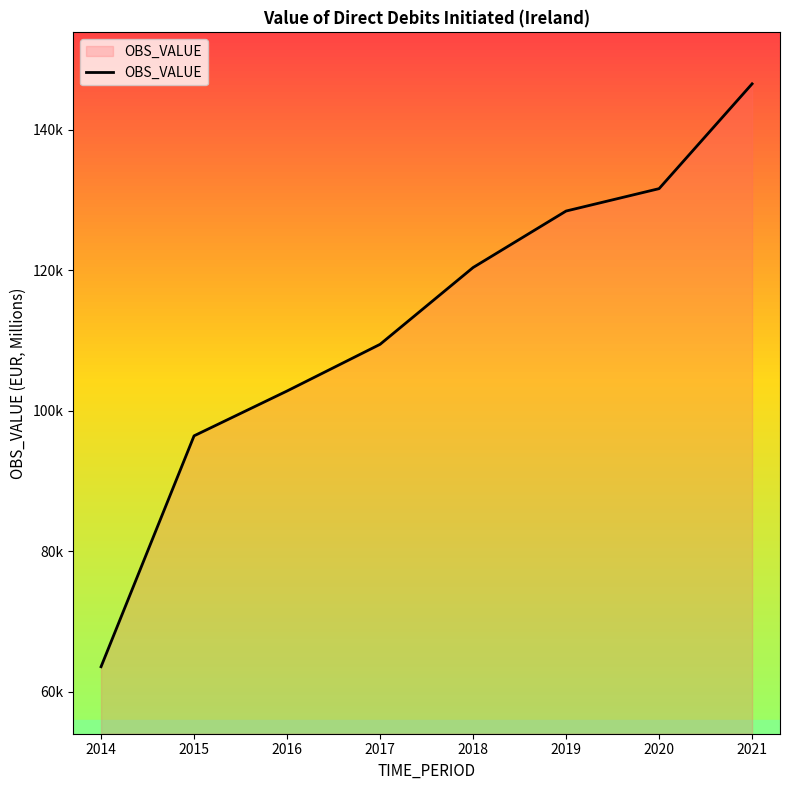

The value at 2017 is 109451.7. True or false?

True